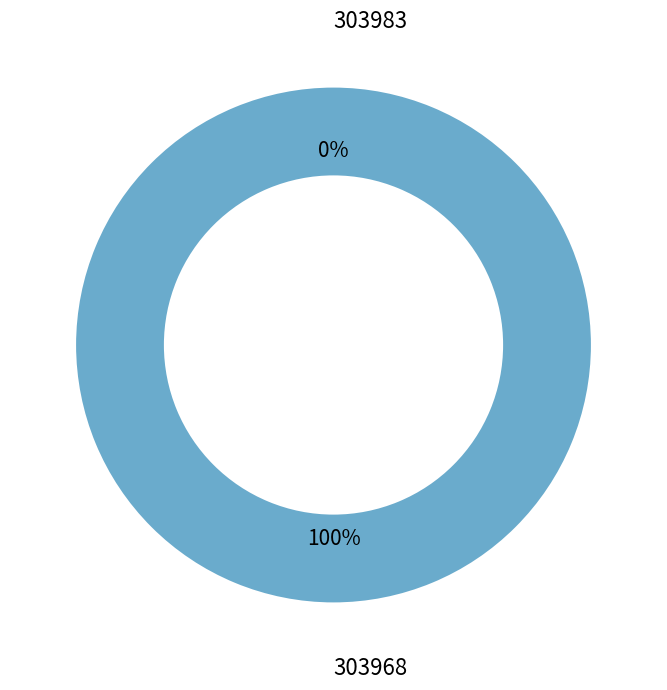

Does any single category account for the majority?

Yes